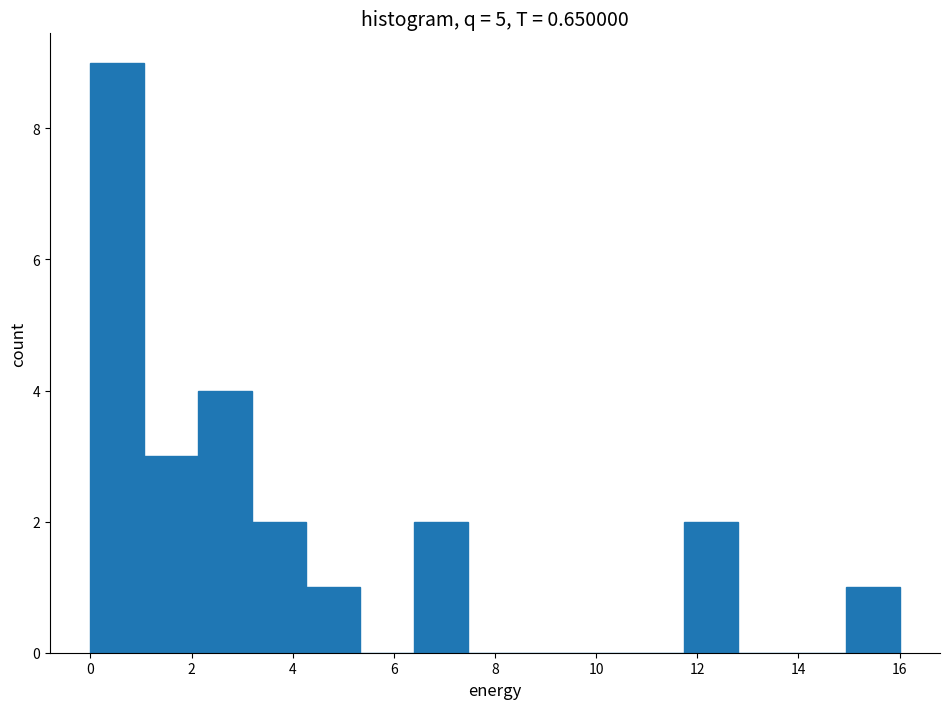

What is the height of the bar covering 6.4 to 7.4 on the x-axis? Neither the bar edges nor the heights are printed on the chart, so give them approximately, as read against the axes.

2